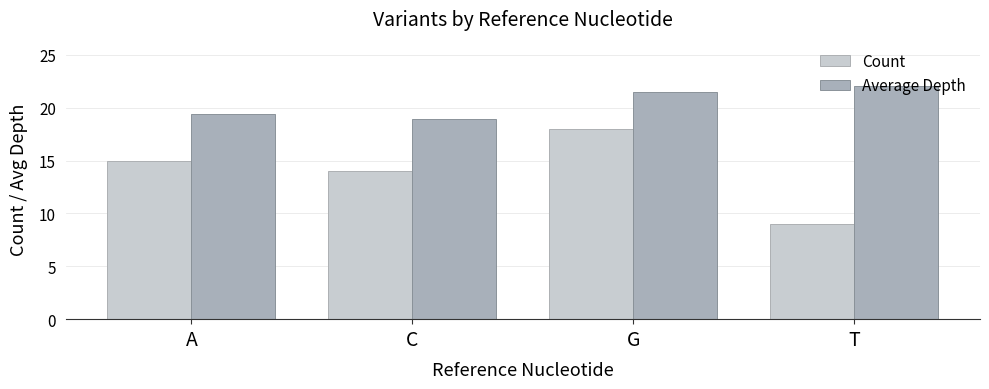

What is the label of the 2nd bar from the right?

G